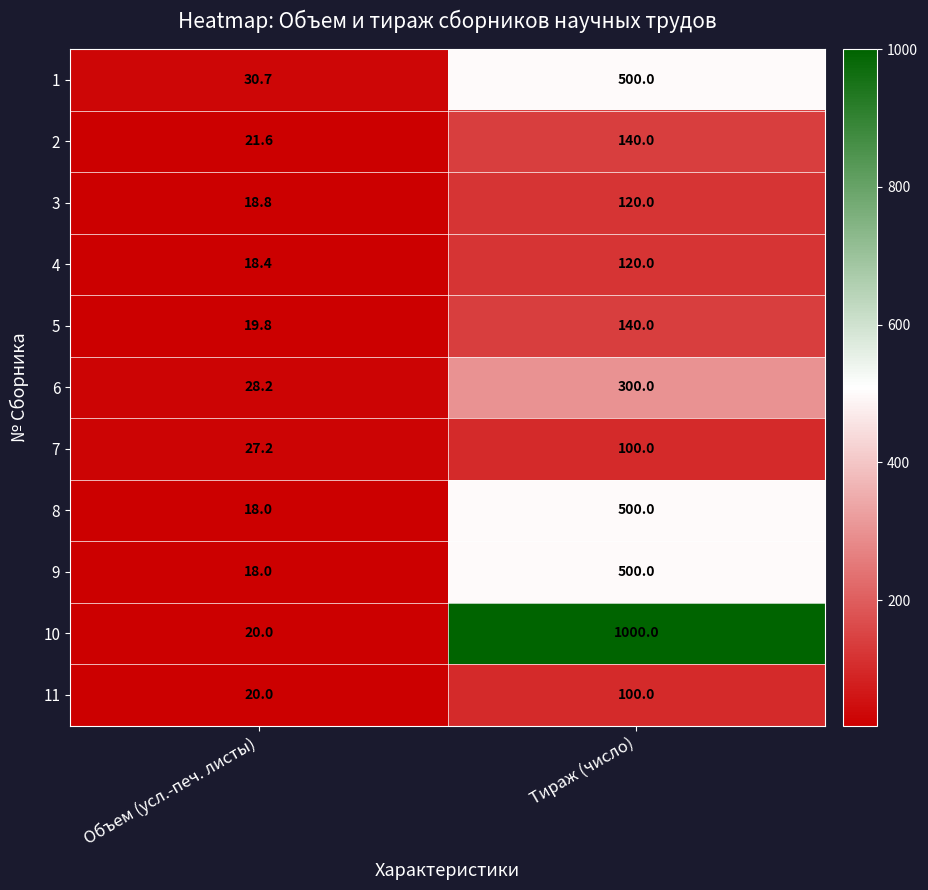

At which label does 3 reach its peak?

Тираж (число)